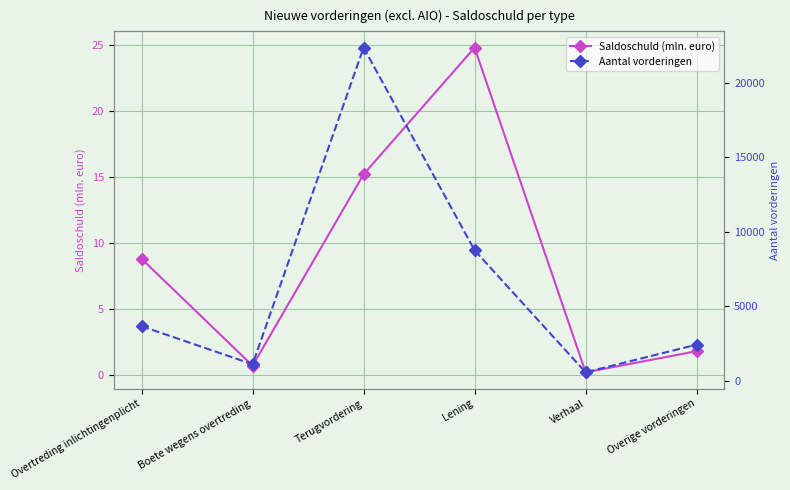

What are all the series names shown in the legend?

Saldoschuld (mln. euro), Aantal vorderingen